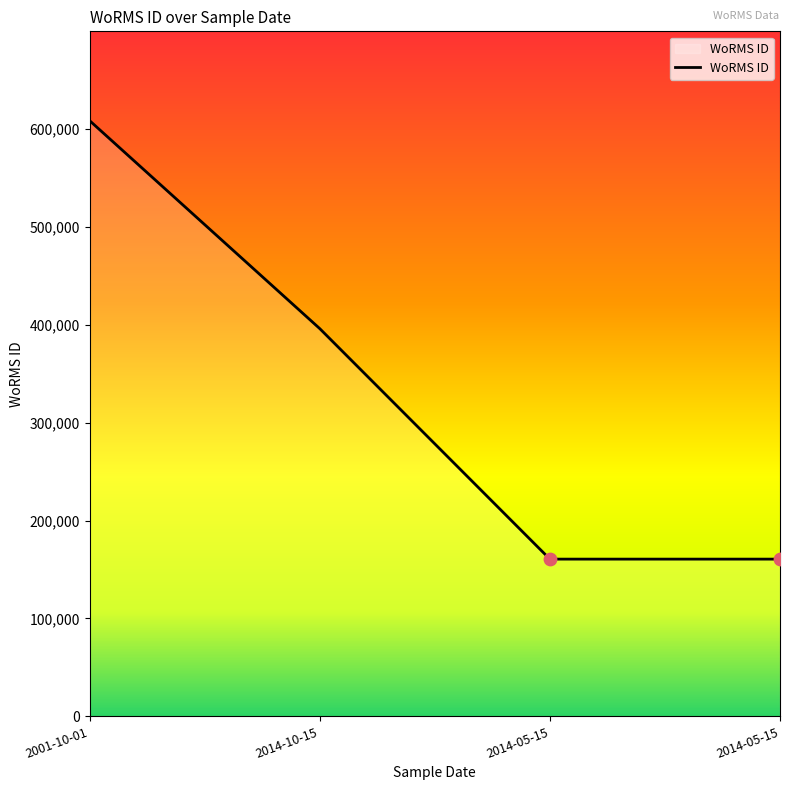

What is the change in value from 2014-10-15 to 2014-05-15?

-235405